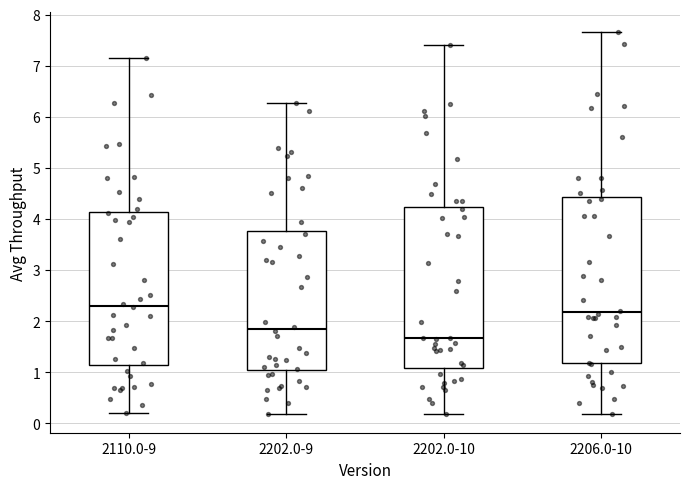

Reading left to right, transcribe this box plot: for each box, give where its median line is, the range the box spans, and where its two whiskers end, as read against the y-axis. The values are not printed on the chart, so give them approximately, as read against the axis.

2110.0-9: median 2.3, box 1.1 to 4.1, whiskers 0.2 to 7.2
2202.0-9: median 1.8, box 1.0 to 3.8, whiskers 0.2 to 6.3
2202.0-10: median 1.7, box 1.1 to 4.2, whiskers 0.2 to 7.4
2206.0-10: median 2.2, box 1.2 to 4.4, whiskers 0.2 to 7.7